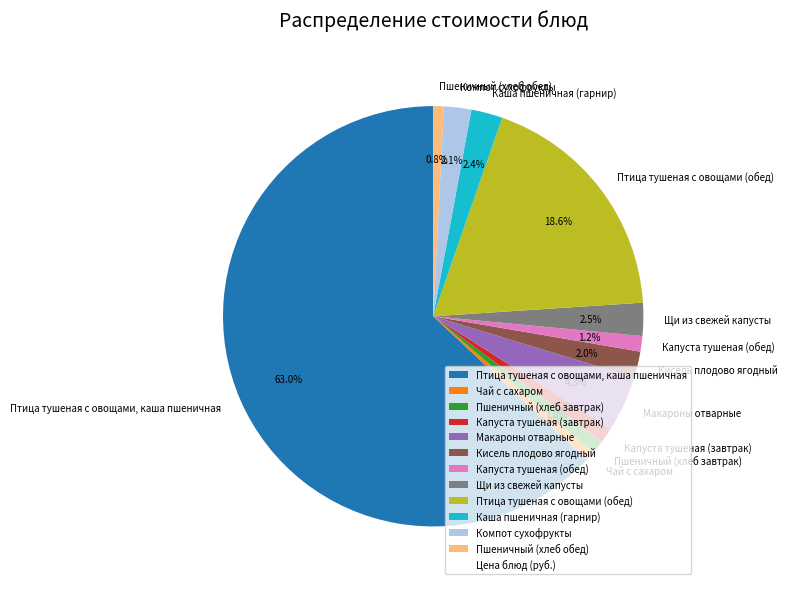

To the nearest percent, what is the difference between the Капуста тушеная (завтрак) and Каша пшеничная (гарнир) slice percentages?

1%